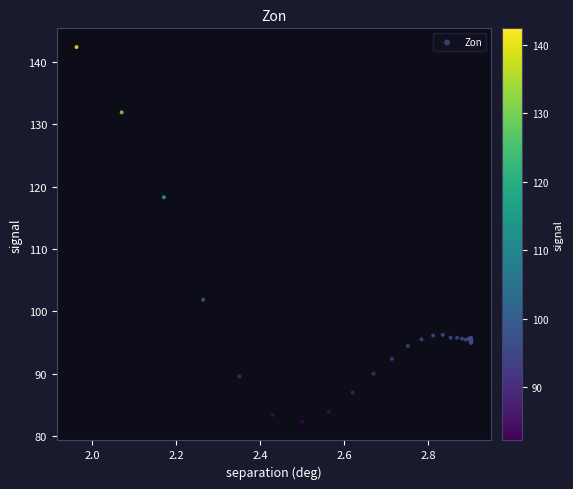

What Y value in the scatter plot is closest to 112?

118.3